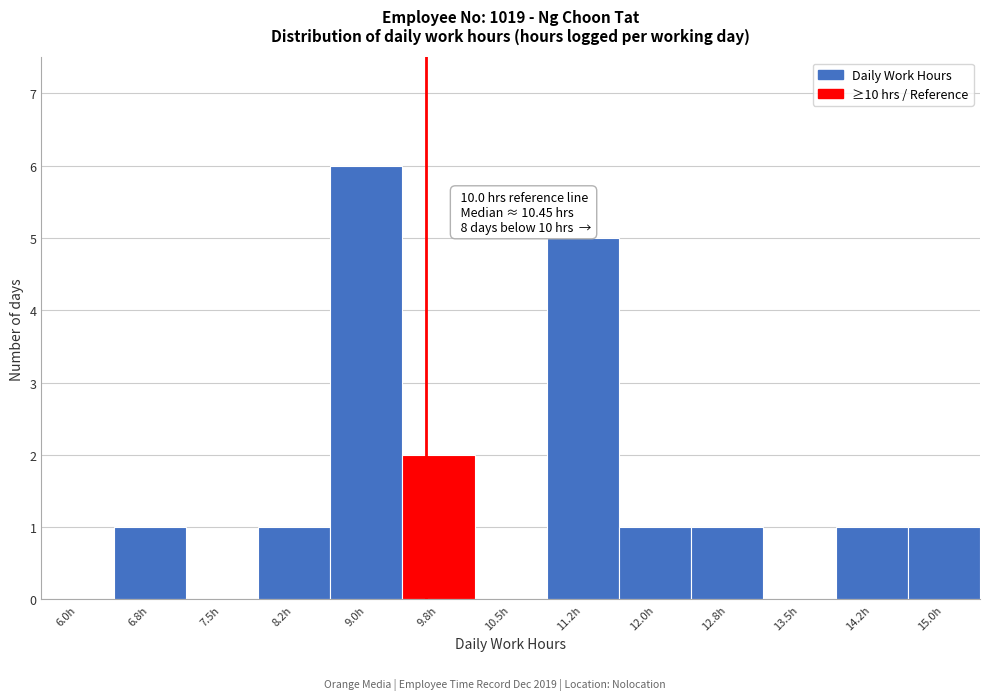

Reading left to right, transcribe all the data shown in this chart.

6.0h=0	6.8h=1	7.5h=0	8.2h=1	9.0h=6	9.8h=2	10.5h=0	11.2h=5	12.0h=1	12.8h=1	13.5h=0	14.2h=1	15.0h=1